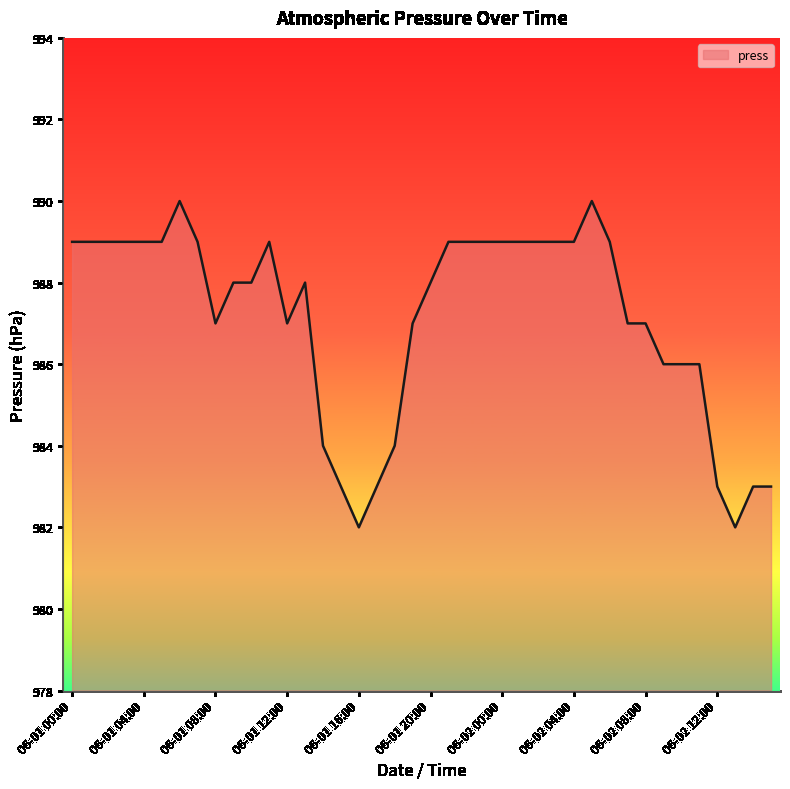

What is the difference between the maximum and minimum values?

8